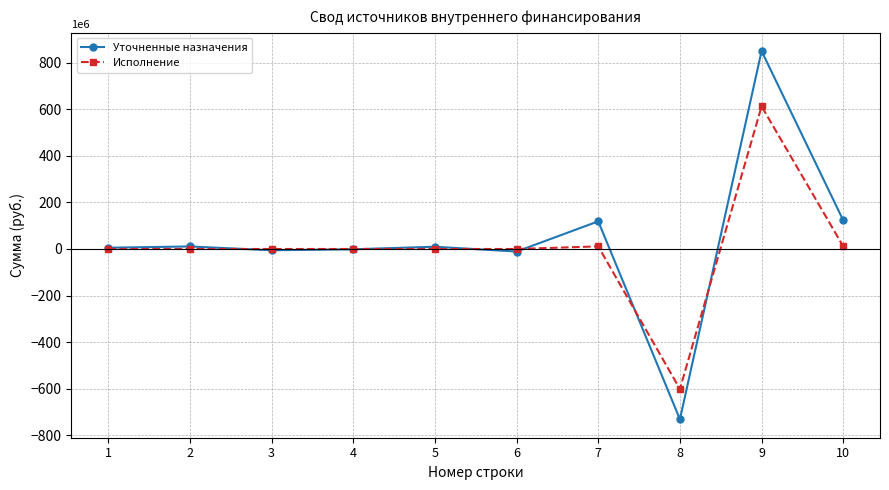

How many series are shown in this chart?

2